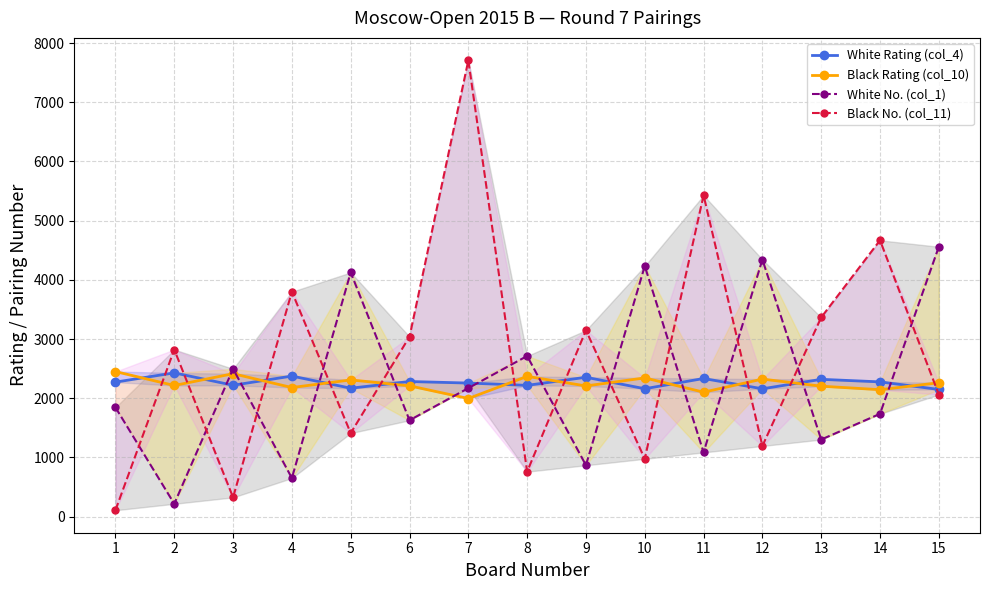

Rank the series by their maximum value, from highest to lowest.

Black No. (col_11), White No. (col_1), Black Rating (col_10), White Rating (col_4)